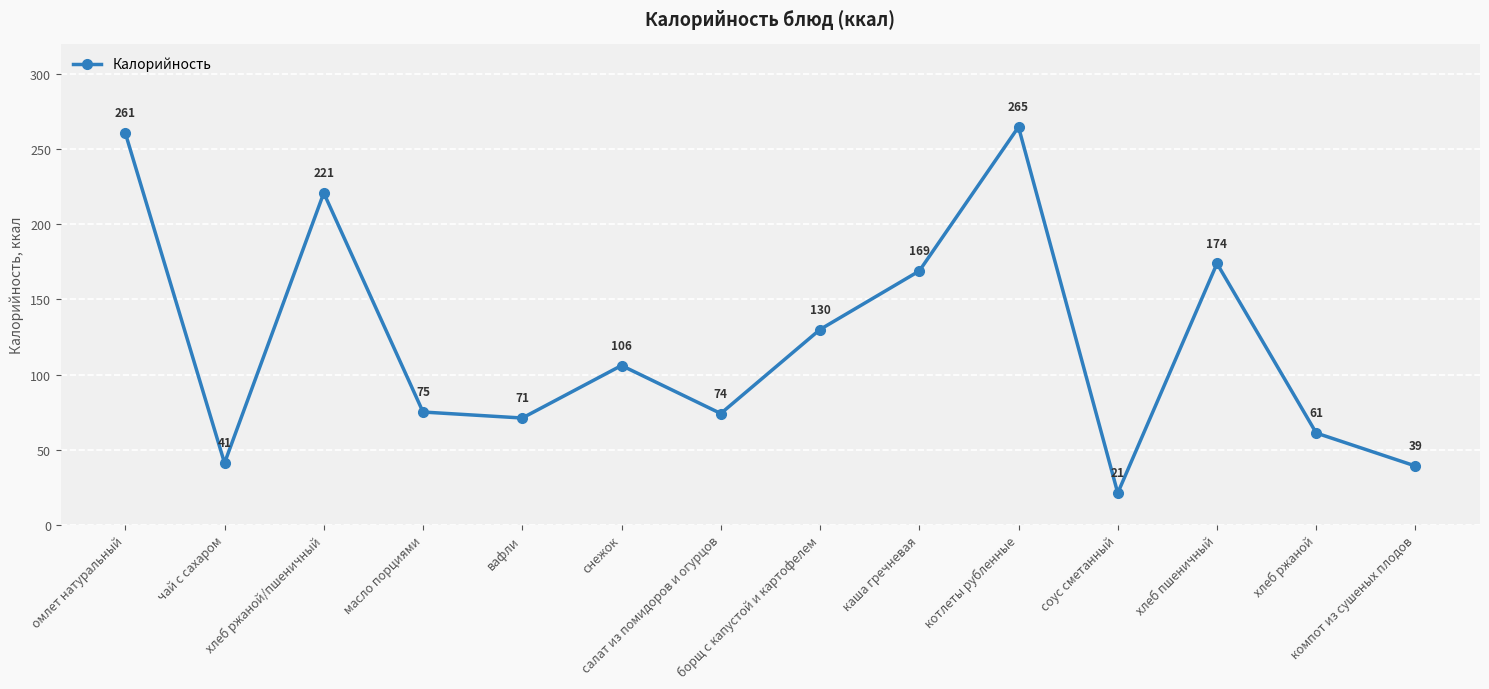

How many lines are shown in the chart?

1